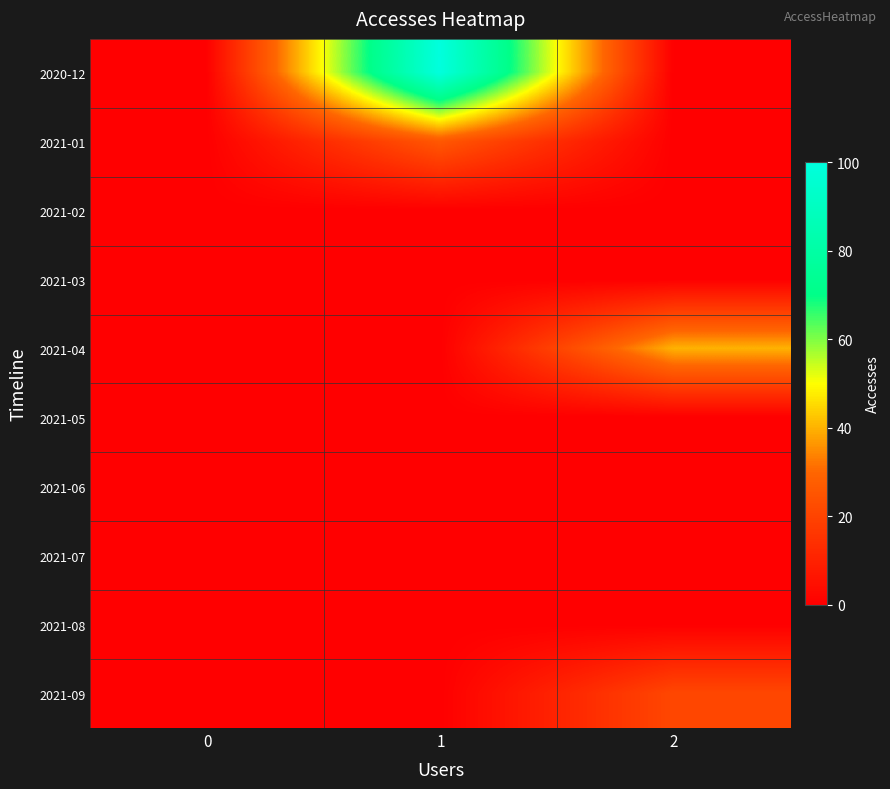

How many series are shown in this chart?

10